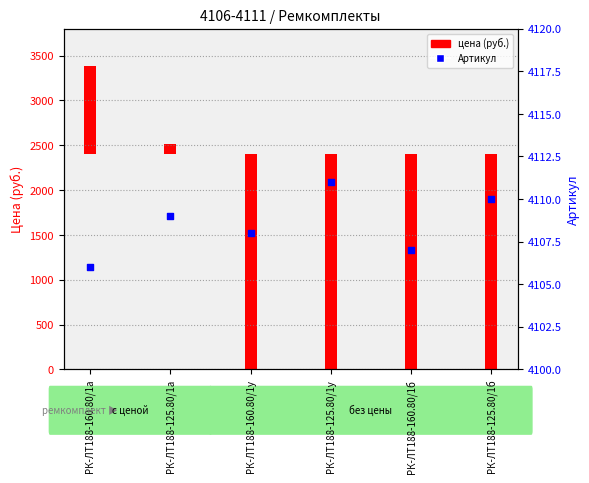

At how many categories does at least one series exceed 1557?

6